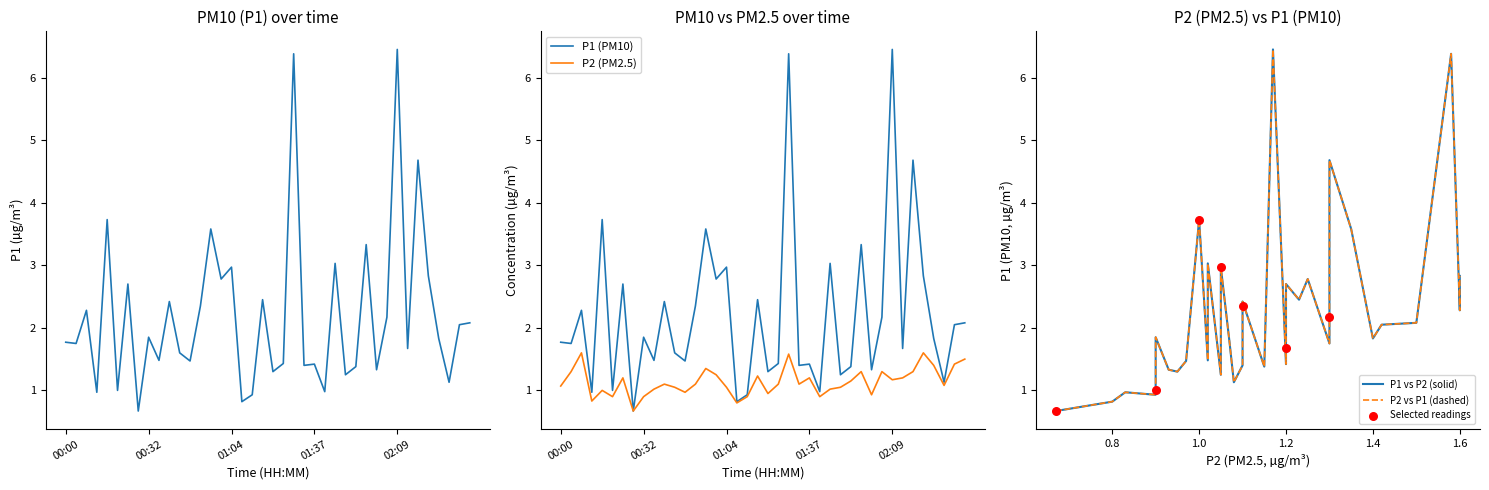

Which series has the widest spread of Y values?

P1